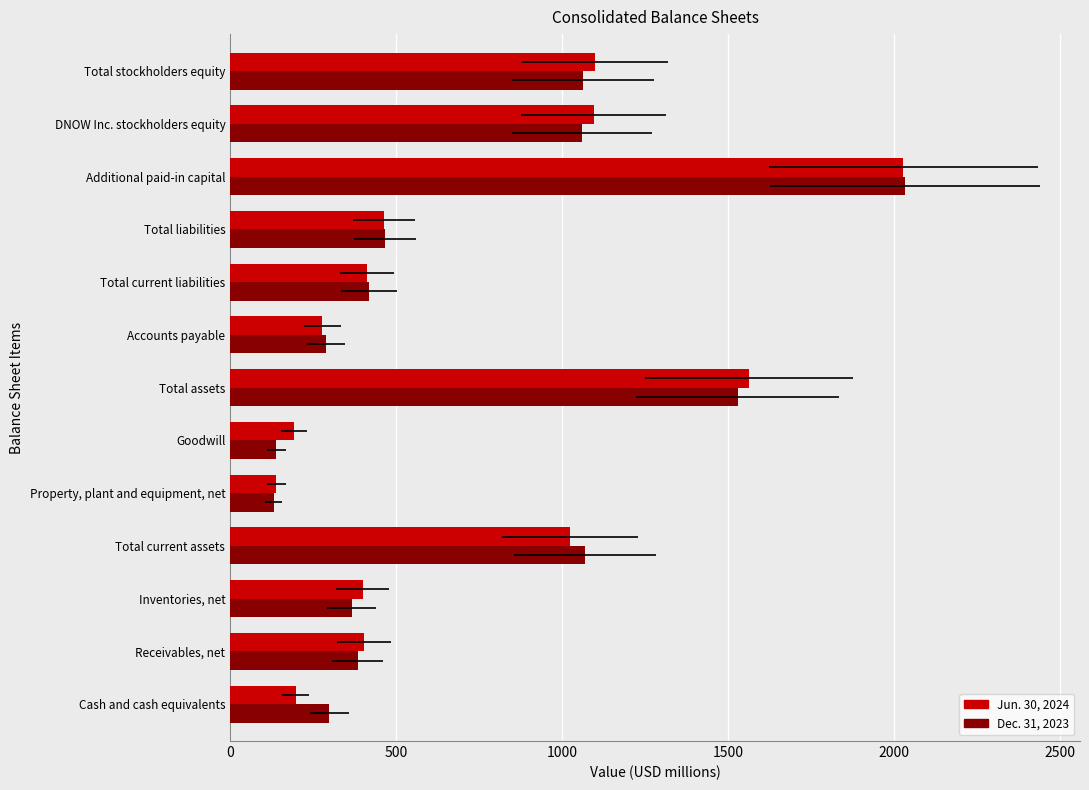

What is the greatest value displayed?

2032